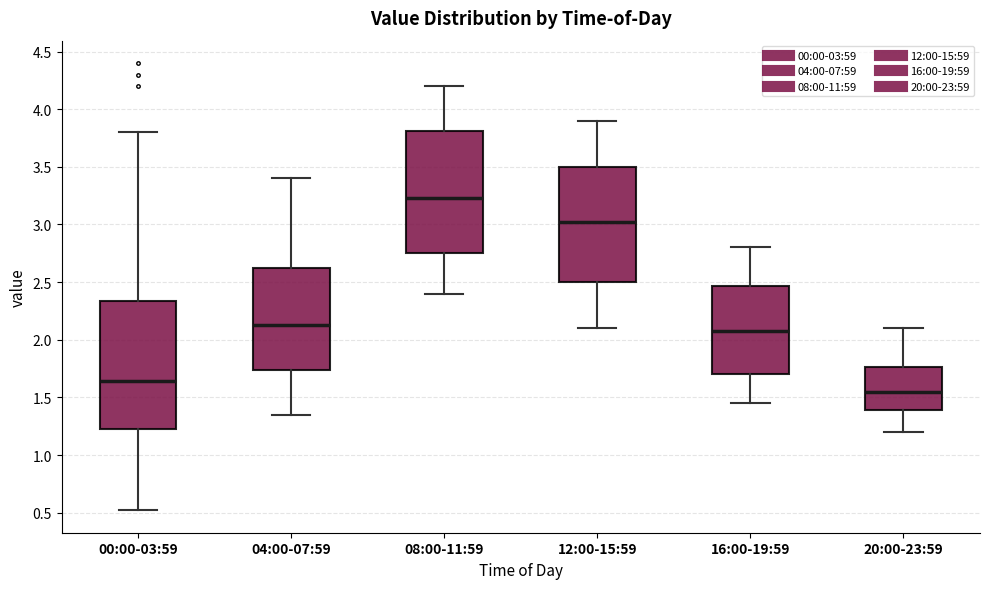

Reading left to right, read every box against the y-axis: the position of its median line, the range the box covers, and the ends of its whiskers. The values are not printed on the chart, so give them approximately, as read against the axis.

00:00-03:59: median 1.65, box 1.25 to 2.35, whiskers 0.50 to 3.80
04:00-07:59: median 2.15, box 1.75 to 2.65, whiskers 1.35 to 3.40
08:00-11:59: median 3.25, box 2.75 to 3.80, whiskers 2.40 to 4.20
12:00-15:59: median 3.05, box 2.50 to 3.50, whiskers 2.10 to 3.90
16:00-19:59: median 2.10, box 1.70 to 2.45, whiskers 1.45 to 2.80
20:00-23:59: median 1.55, box 1.40 to 1.75, whiskers 1.20 to 2.10